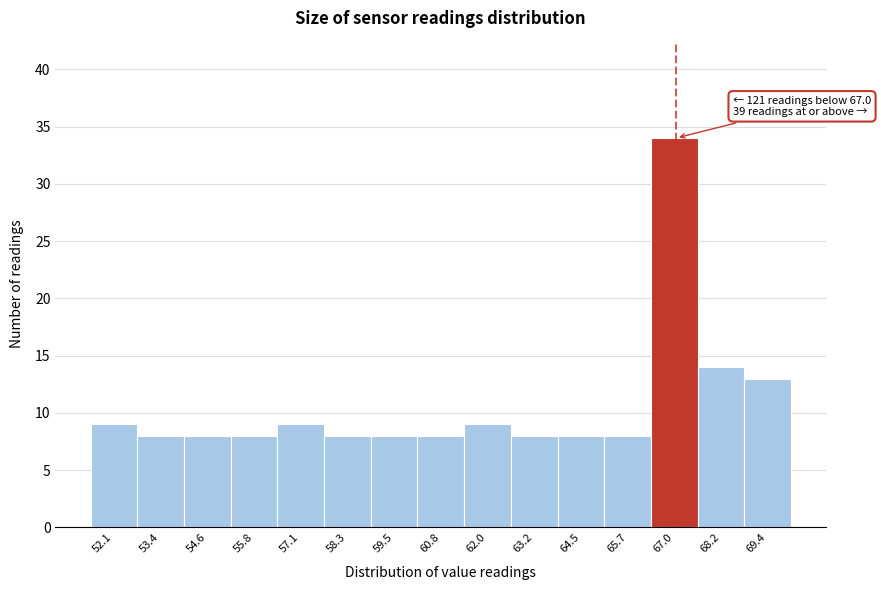

Which range on the x-axis has the tallest bar?

66.4 to 67.6